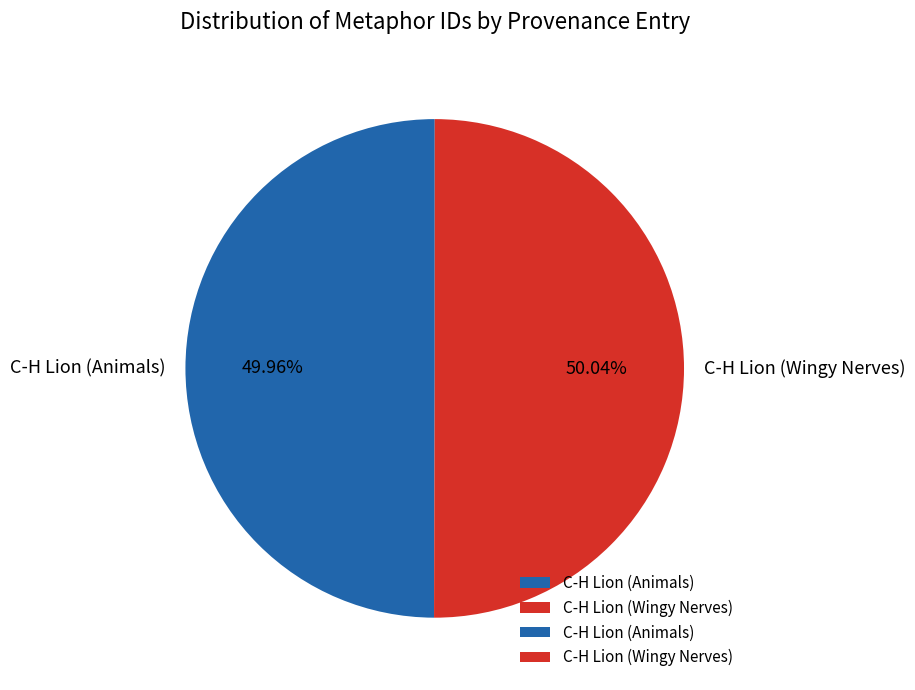

How many slices are in this pie chart?

2